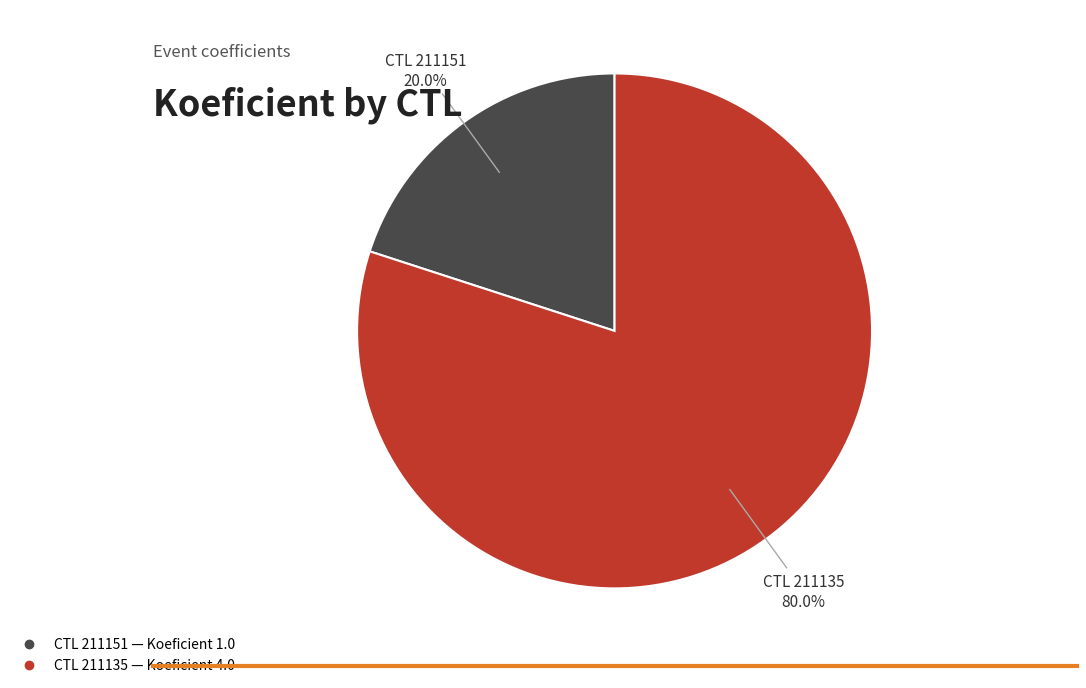

Does any single category account for the majority?

Yes